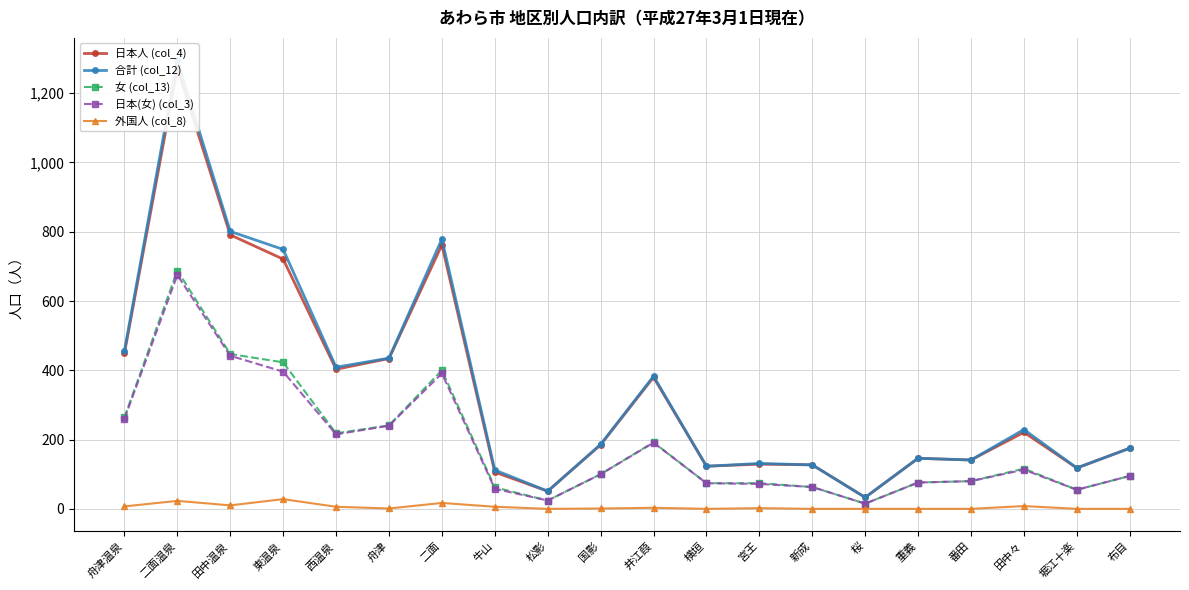

At which label does 合計 (col_12) reach its minimum?

桜